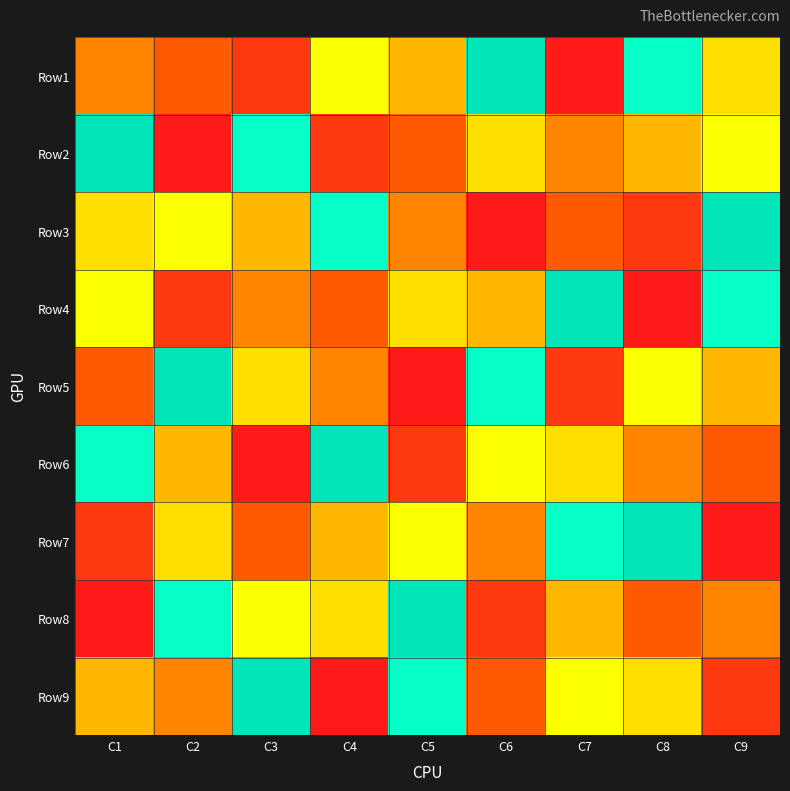

What is the spread (max minus min) of values at C5?

8